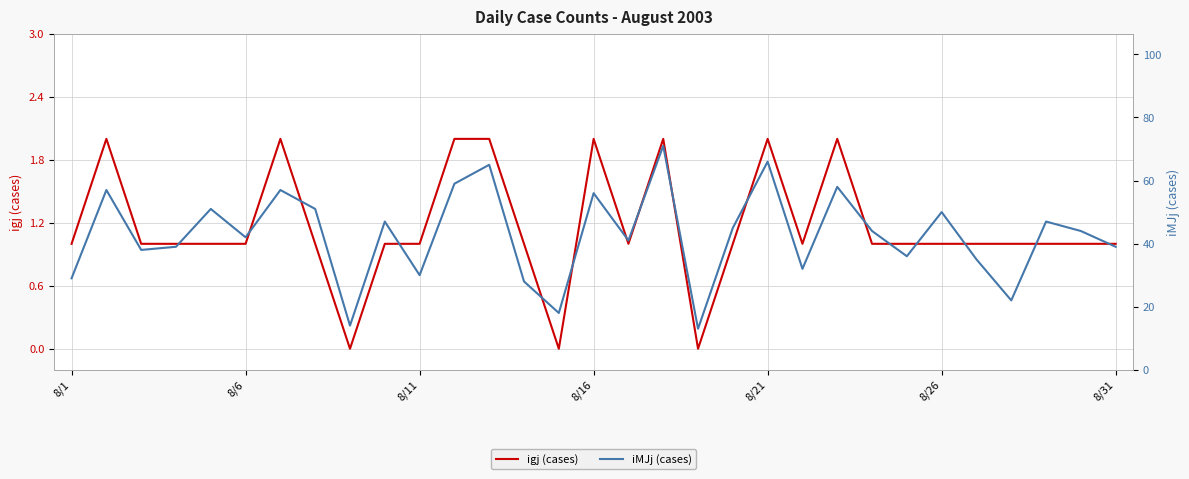

True or false: igj (cases) and iMJj (cases) intersect in this chart.

False